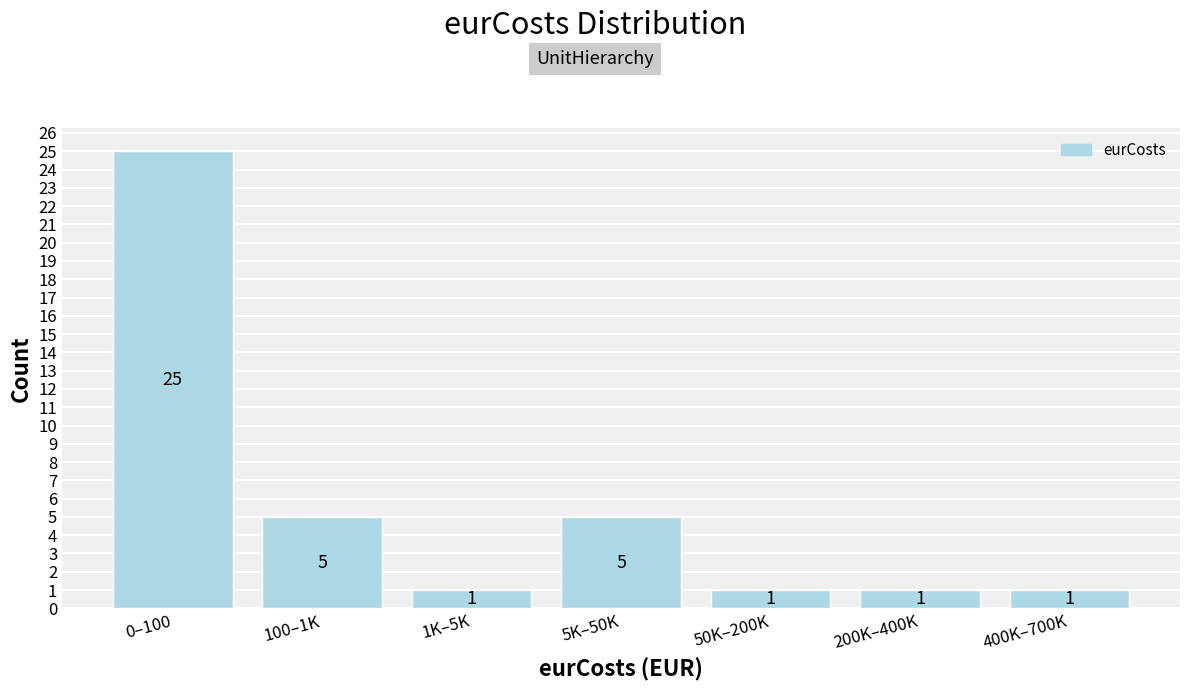

Reading right to left, what are all the values shown in this chart?

400K–700K=1	200K–400K=1	50K–200K=1	5K–50K=5	1K–5K=1	100–1K=5	0–100=25